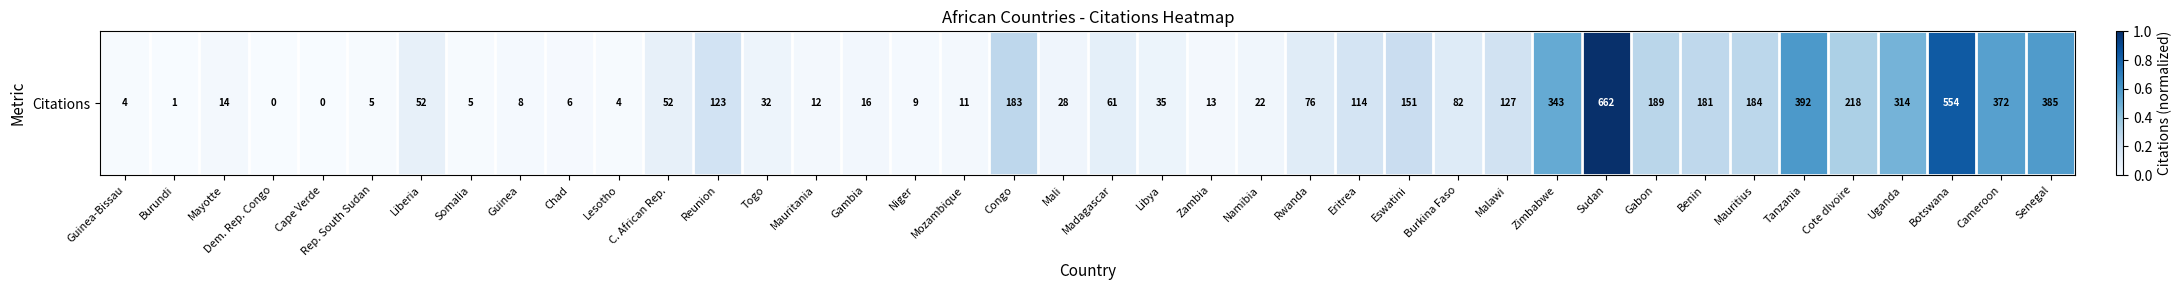

Reading left to right, what are all the values shown in this chart?

Guinea-Bissau=0.0	Burundi=0.0	Mayotte=0.0	Dem. Rep. Congo=0.0	Cape Verde=0.0	Rep. South Sudan=0.0	Liberia=0.1	Somalia=0.0	Guinea=0.0	Chad=0.0	Lesotho=0.0	C. African Rep.=0.1	Reunion=0.2	Togo=0.0	Mauritania=0.0	Gambia=0.0	Niger=0.0	Mozambique=0.0	Congo=0.3	Mali=0.0	Madagascar=0.1	Libya=0.1	Zambia=0.0	Namibia=0.0	Rwanda=0.1	Eritrea=0.2	Eswatini=0.2	Burkina Faso=0.1	Malawi=0.2	Zimbabwe=0.5	Sudan=1.0	Gabon=0.3	Benin=0.3	Mauritius=0.3	Tanzania=0.6	Cote dIvoire=0.3	Uganda=0.5	Botswana=0.8	Cameroon=0.6	Senegal=0.6